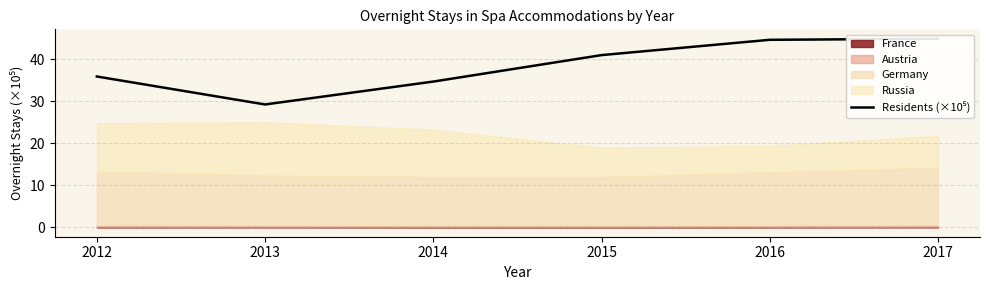

Where is the first local minimum?

2013